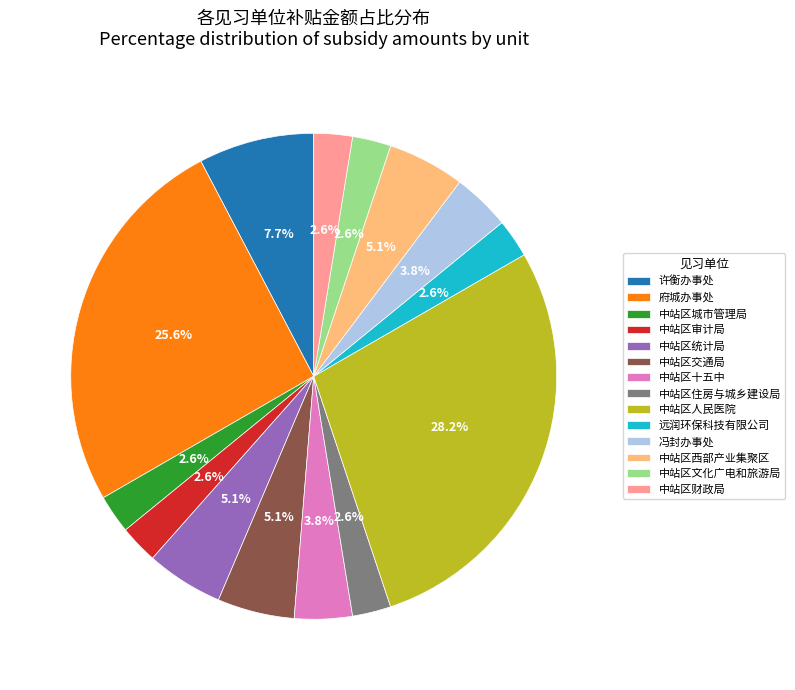

Does 中站区住房与城乡建设局 represent more than half of the total?

No